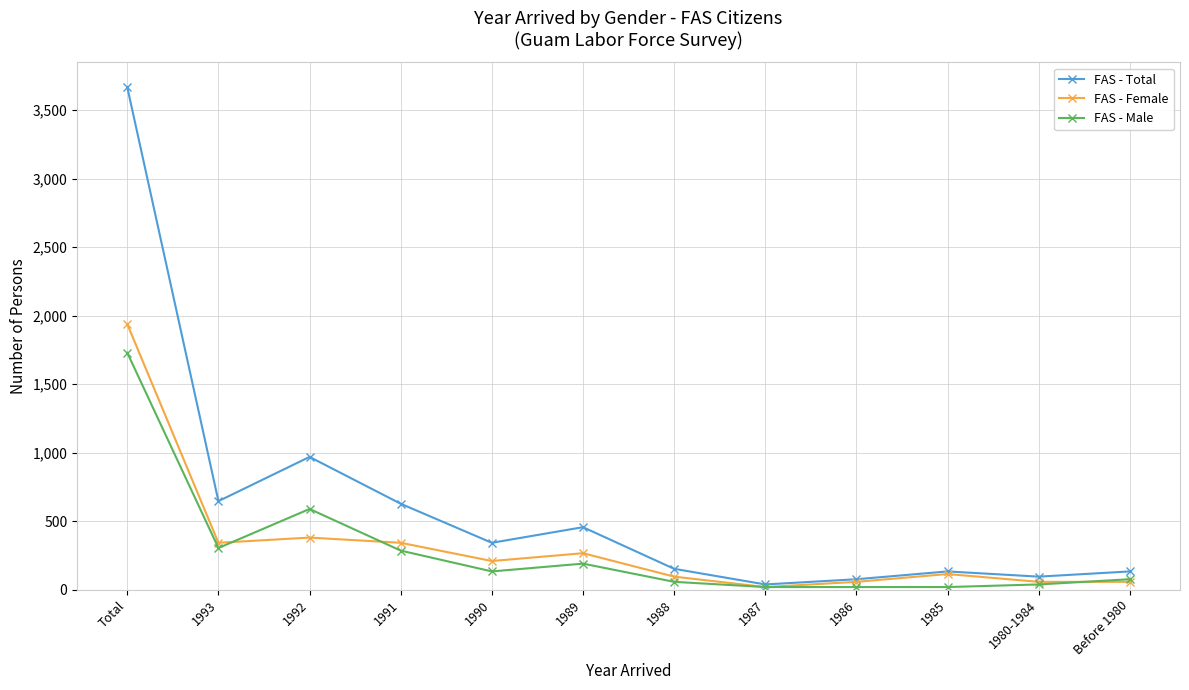

Which series has the largest range (max minus min)?

FAS - Total